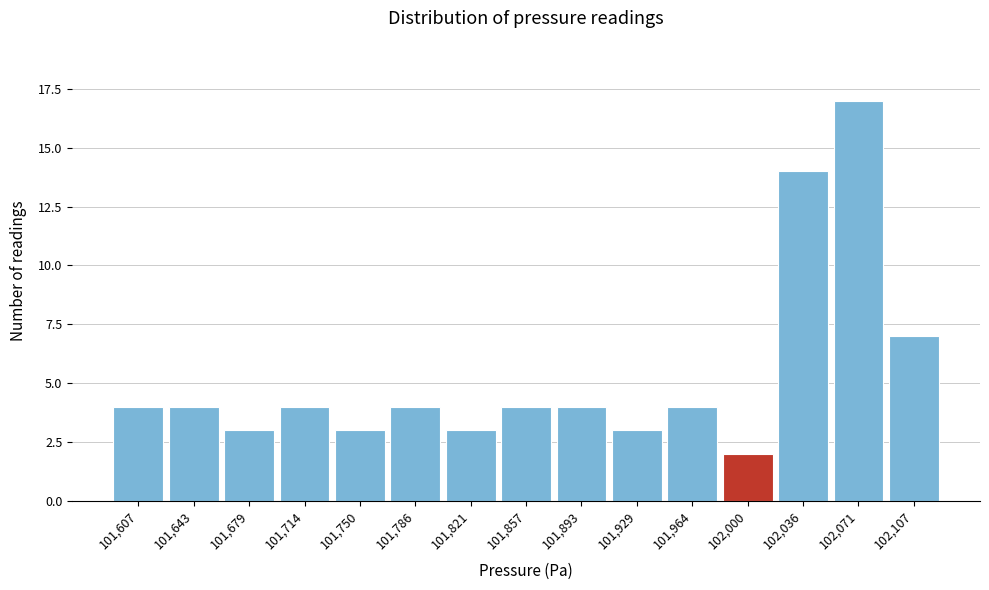

What is the height of the bar covering 102020 to 102055 on the x-axis? Neither the bar edges nor the heights are printed on the chart, so give them approximately, as read against the axes.

14